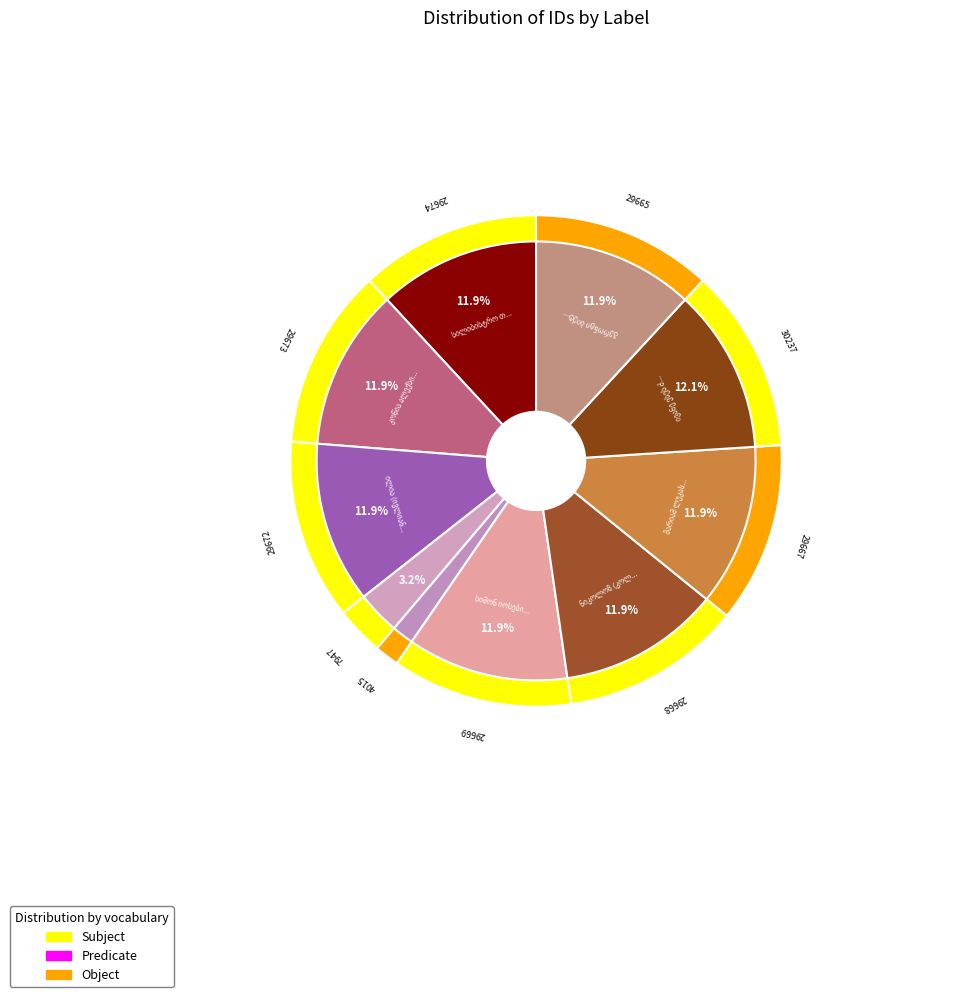

Is there any slice that represents more than half of the pie?

No